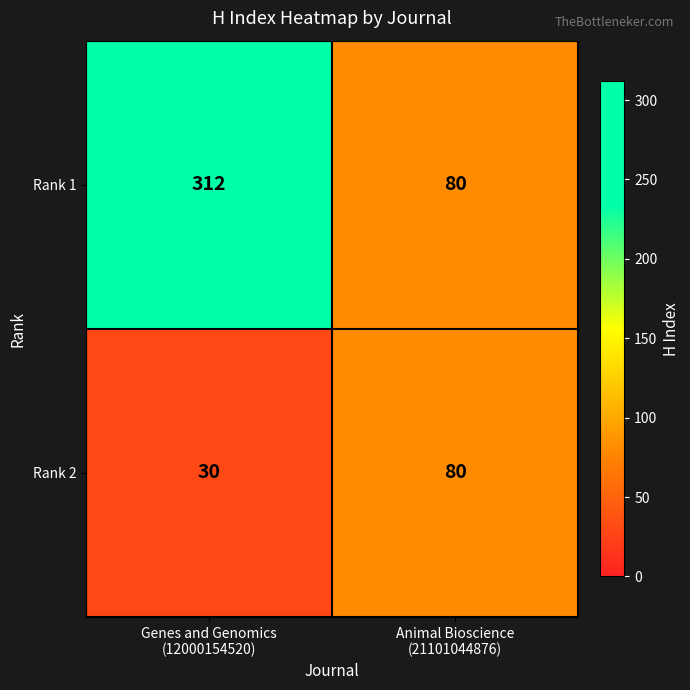

List the series in order of their peak value, lowest first.

Rank 2, Rank 1